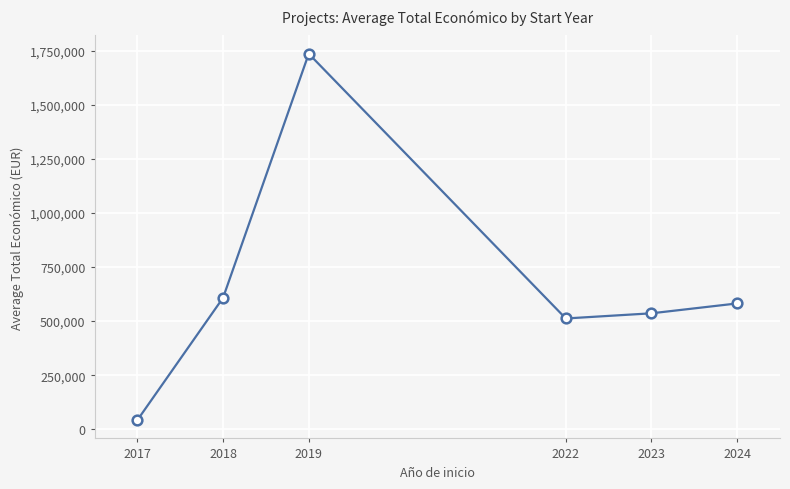

How many data points does each series have?

6